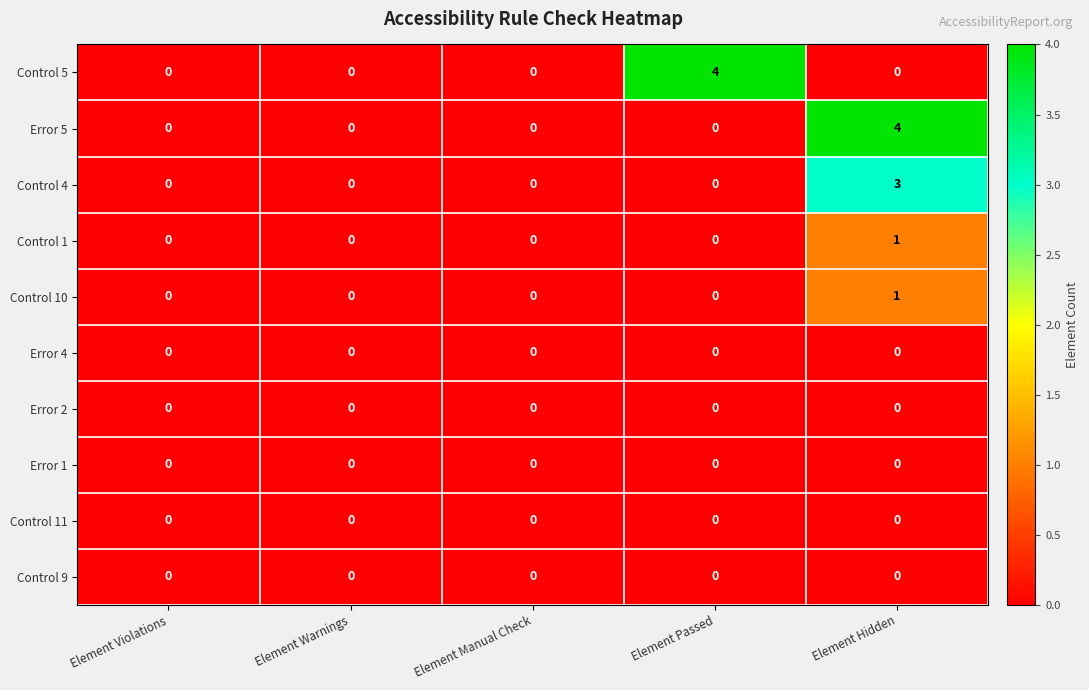

At which category is the sum across all series the highest?

Element Hidden